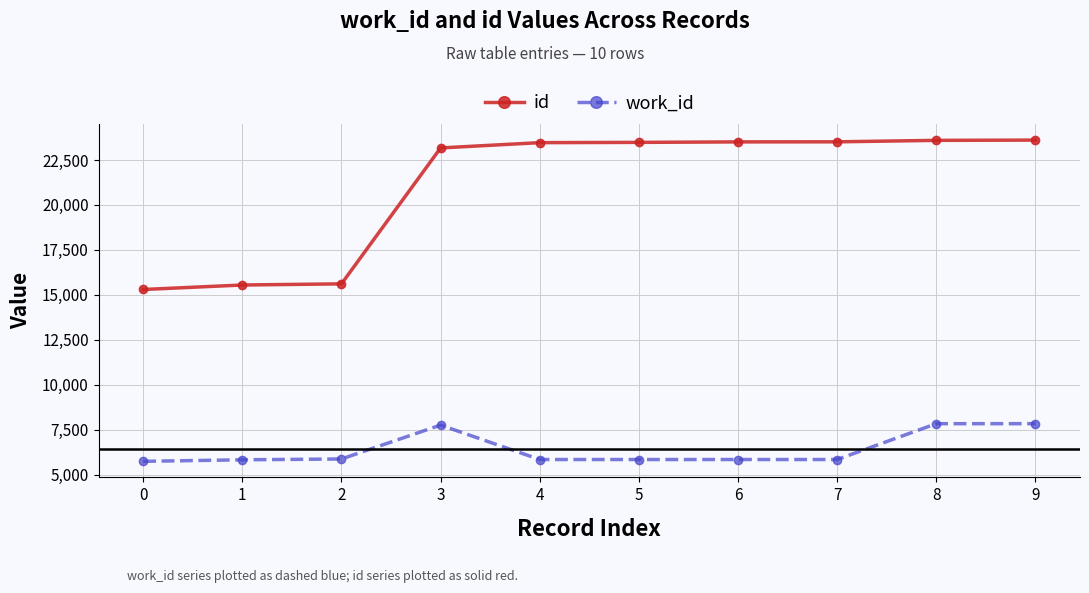

What is the difference between the second highest and second lowest values in the work_id series?

2009